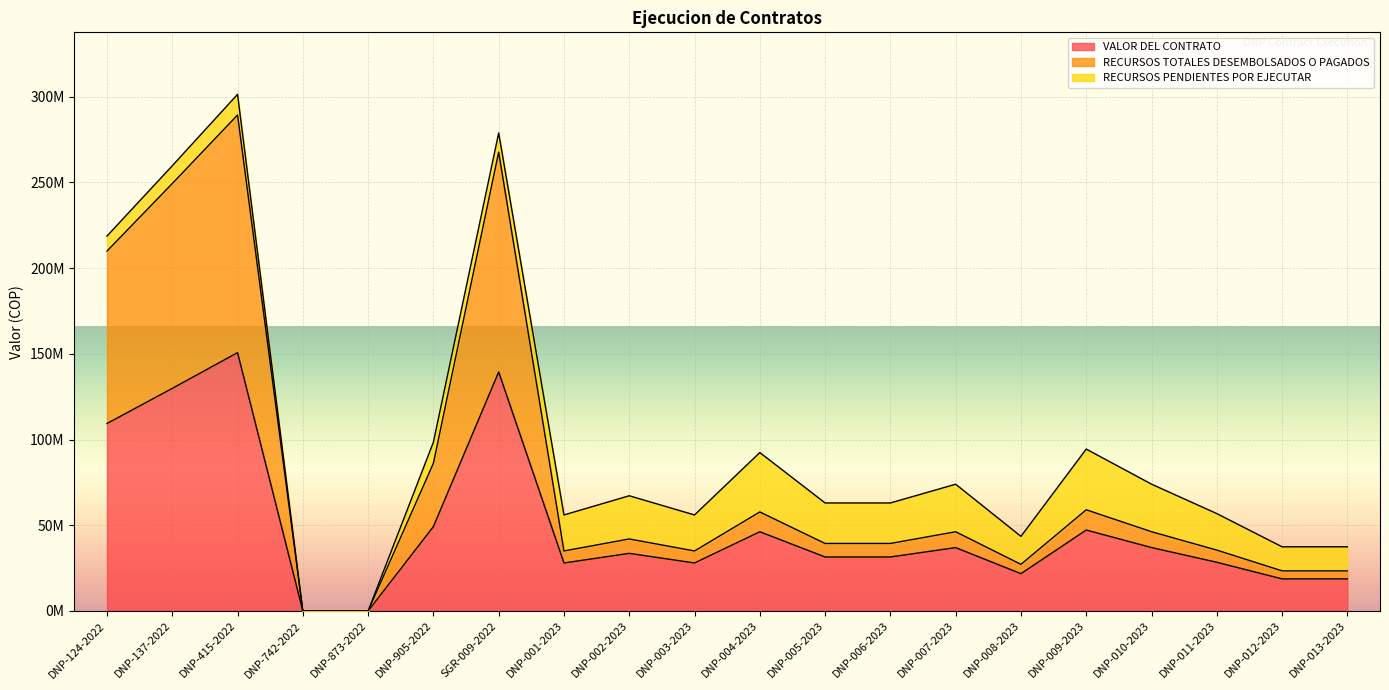

What is the difference between the maximum and second lowest values in the RECURSOS TOTALES DESEMBOLSADOS O PAGADOS series?

289276929